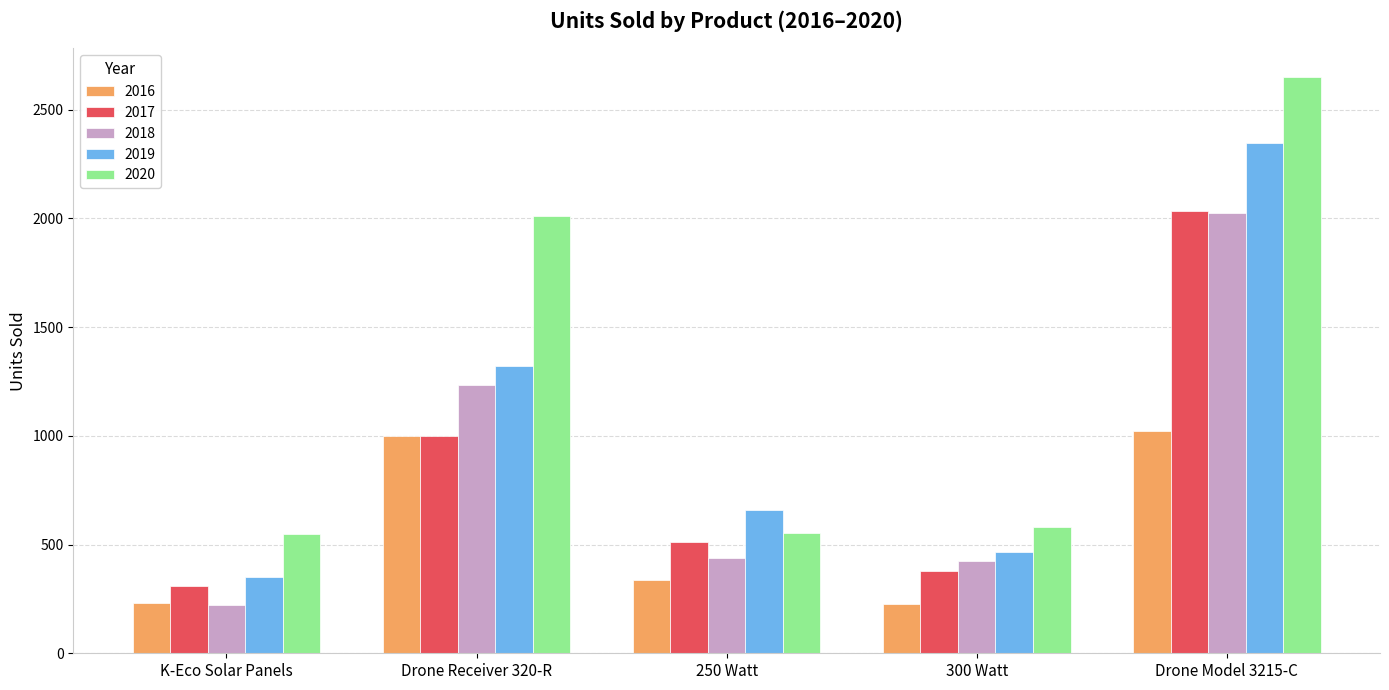

What is the difference between the 2016 values at K-Eco Solar Panels and Drone Receiver 320-R?

771